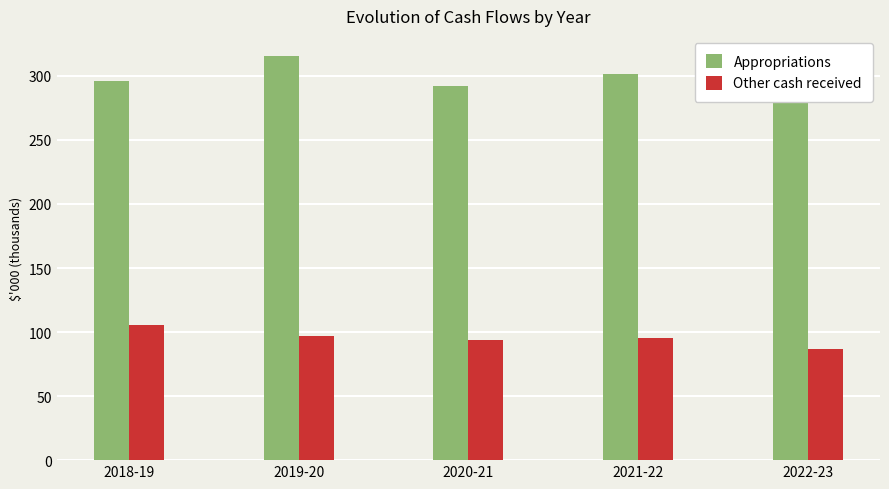

What is the difference between the maximum and minimum values in the Other cash received series?

18800.0